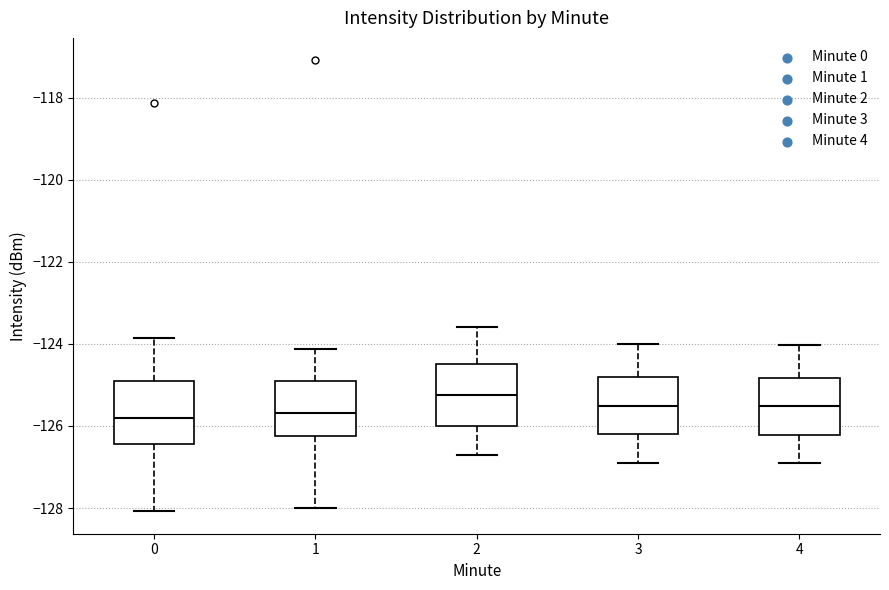

Reading left to right, read every box against the y-axis: the position of its median line, the range the box covers, and the ends of its whiskers. The values are not printed on the chart, so give them approximately, as read against the axis.

0: median -125.8, box -126.4 to -125.0, whiskers -128.0 to -123.8
1: median -125.6, box -126.2 to -125.0, whiskers -128.0 to -124.2
2: median -125.2, box -126.0 to -124.4, whiskers -126.6 to -123.6
3: median -125.6, box -126.2 to -124.8, whiskers -127.0 to -124.0
4: median -125.6, box -126.2 to -124.8, whiskers -127.0 to -124.0